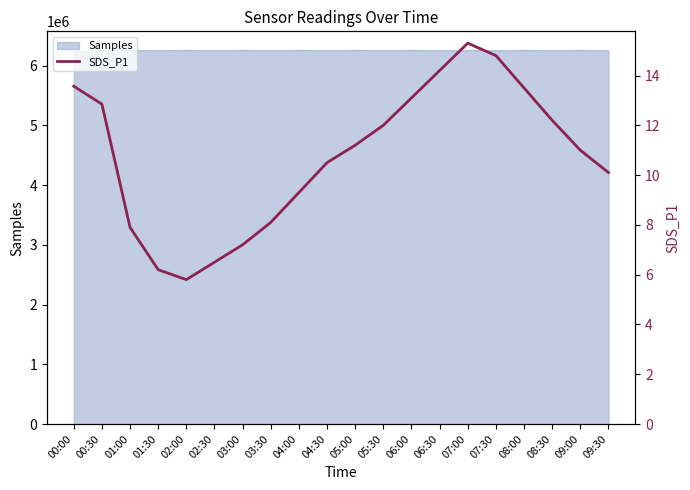

At which category does the data reach its first local valley?

02:00